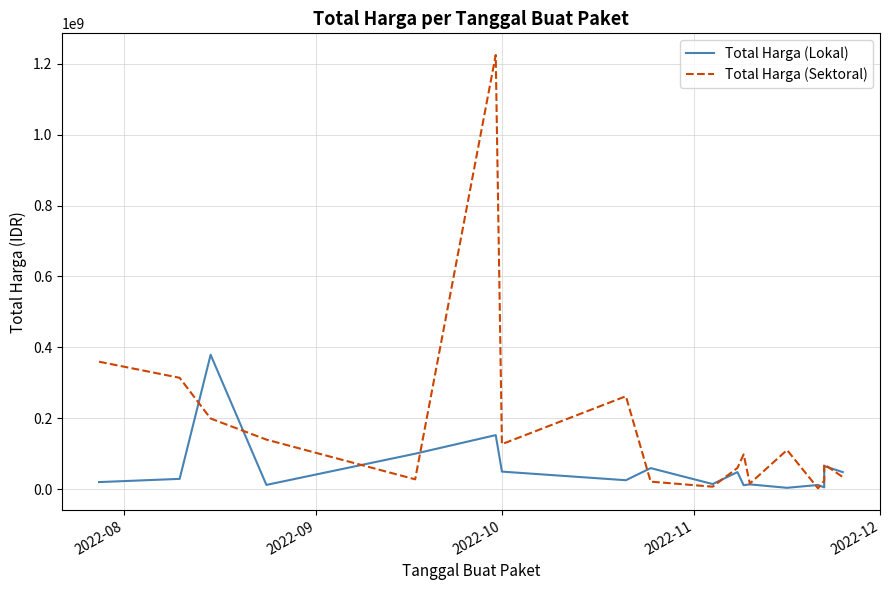

How many interior local valleys does the Total Harga (Lokal) series have?

6